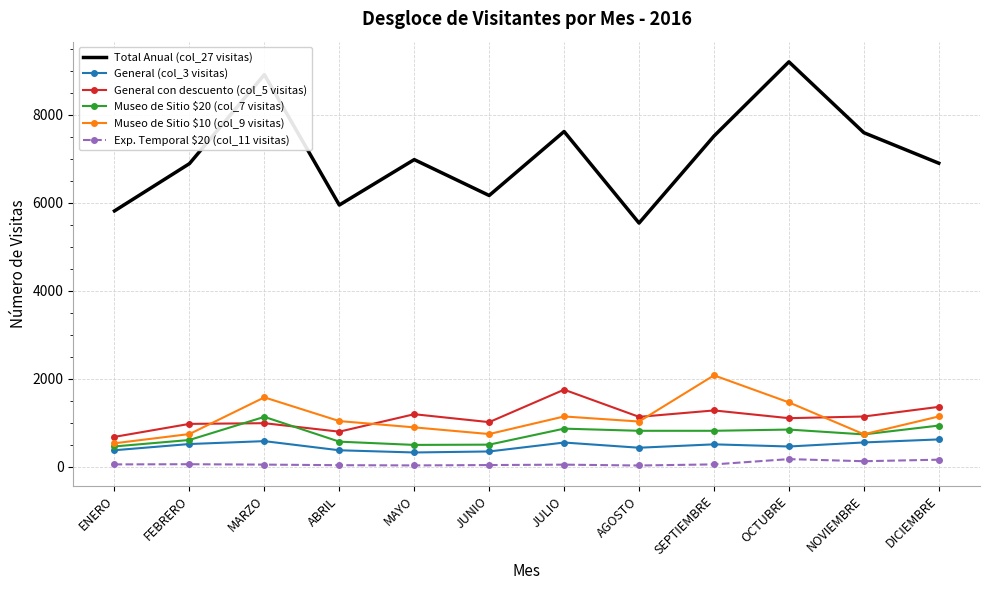

What is the difference between the highest and lowest values at MAYO?

6954